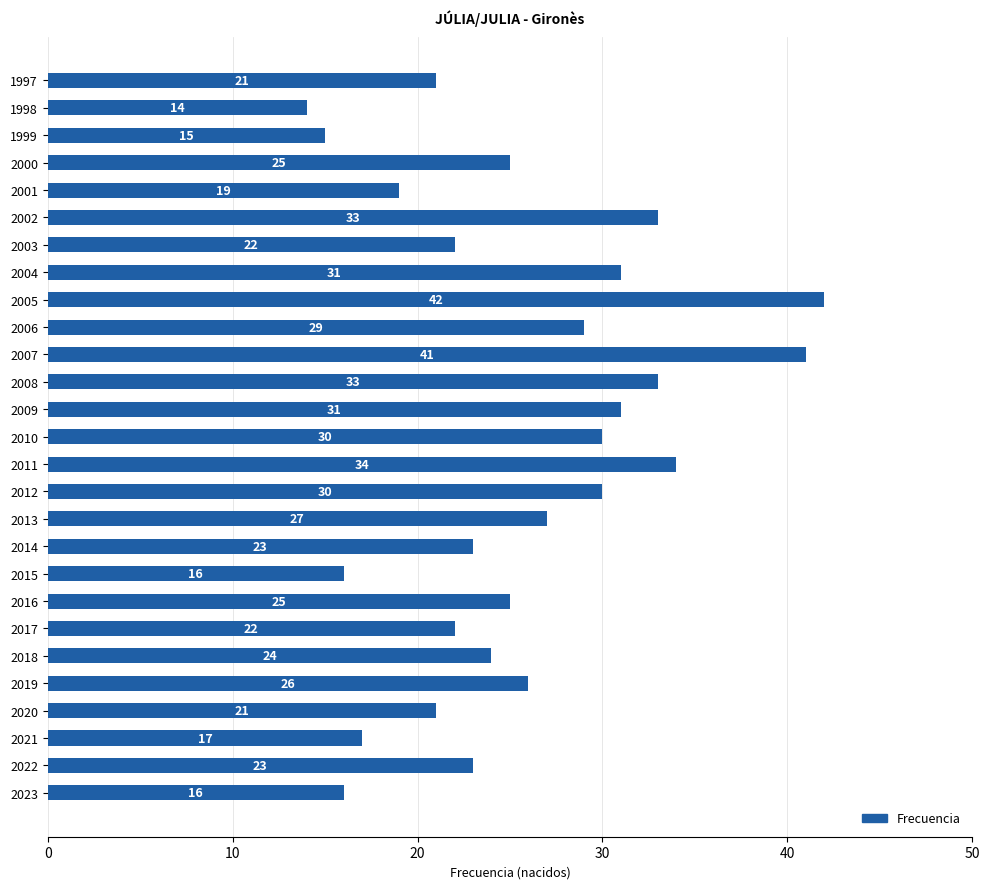

True or false: the data shows 17 at 2021.

True